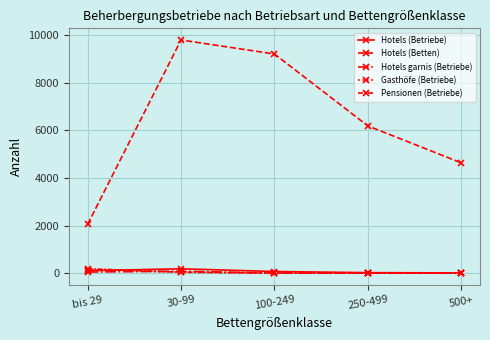

What is the label of the 4th point from the left?

250-499